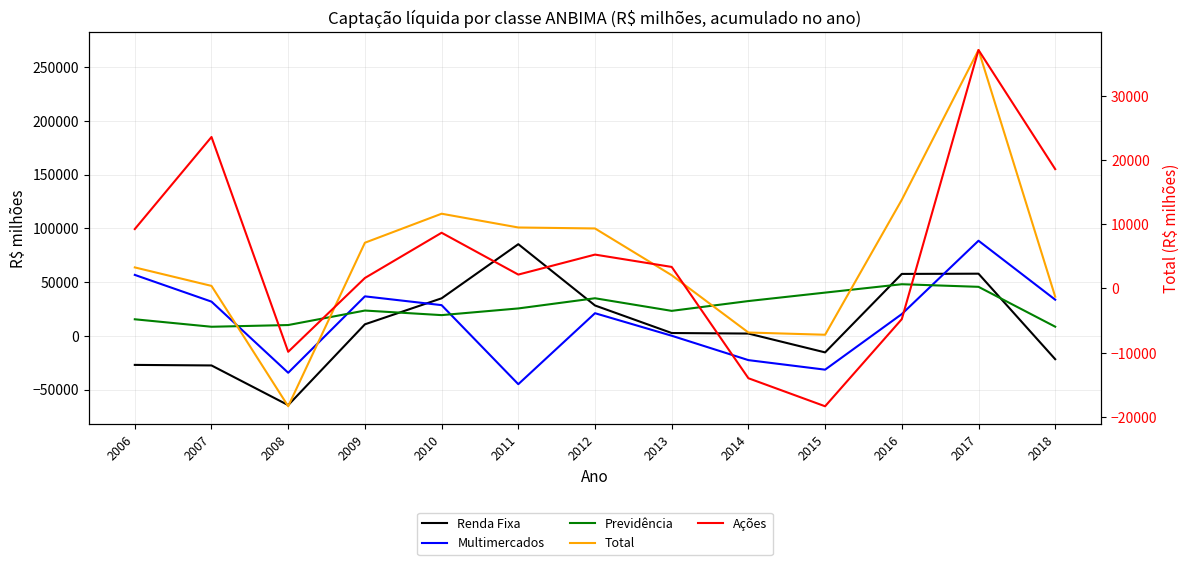

True or false: Ações has more than 2 interior local peaks.

True